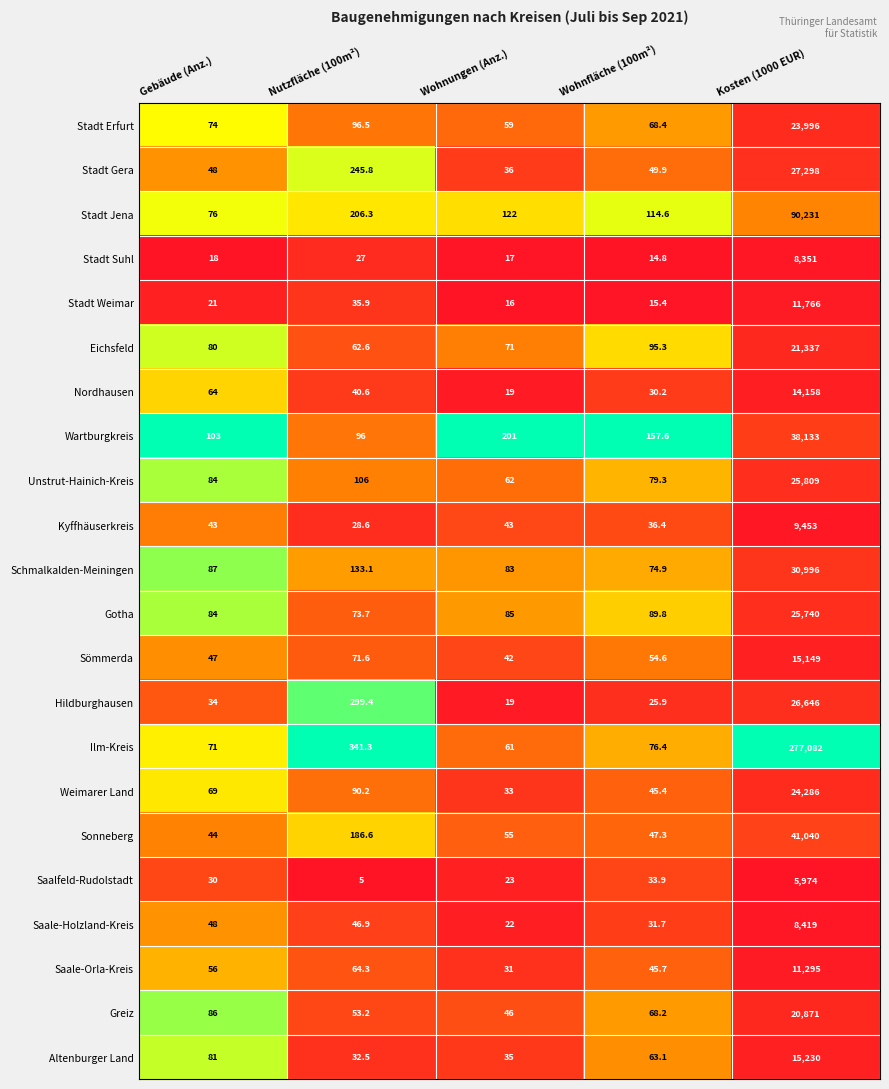

Which series has the largest range (max minus min)?

Ilm-Kreis